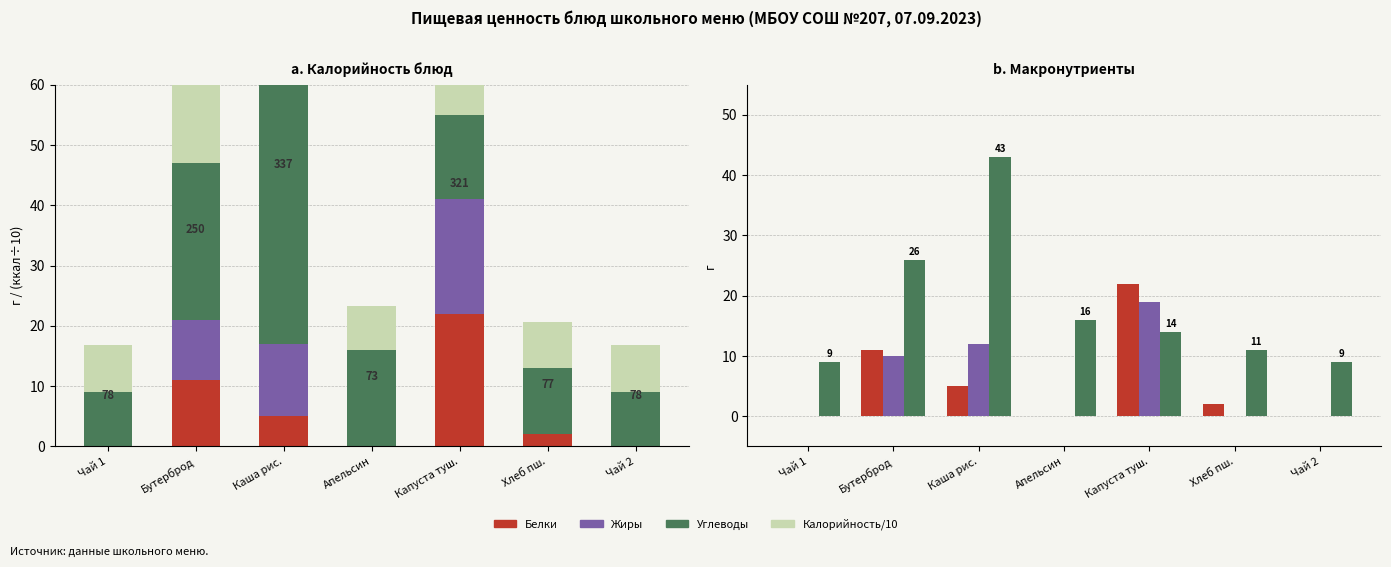

At how many categories does at least one series exceed 7?

7